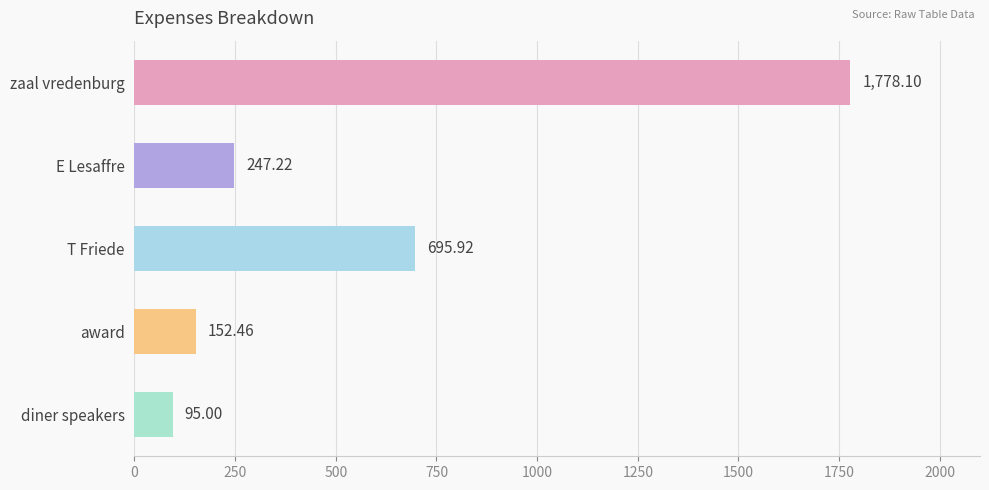

Where is the data nearest to the value 936?

T Friede